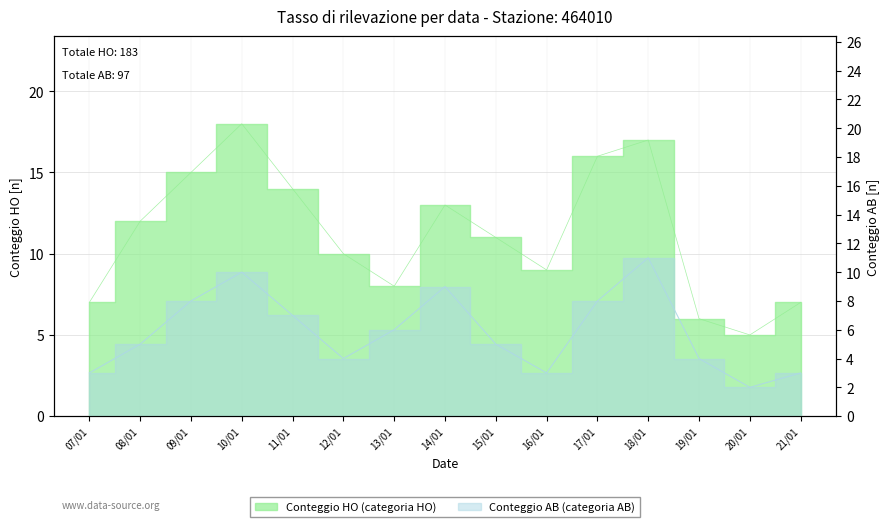

Reading left to right, what are all the values shown in this chart?

HO: 07/01=7	08/01=12	09/01=15	10/01=18	11/01=14	12/01=10	13/01=8	14/01=13	15/01=11	16/01=9	17/01=16	18/01=17	19/01=6	20/01=5	21/01=7
AB: 07/01=3	08/01=5	09/01=8	10/01=10	11/01=7	12/01=4	13/01=6	14/01=9	15/01=5	16/01=3	17/01=8	18/01=11	19/01=4	20/01=2	21/01=3